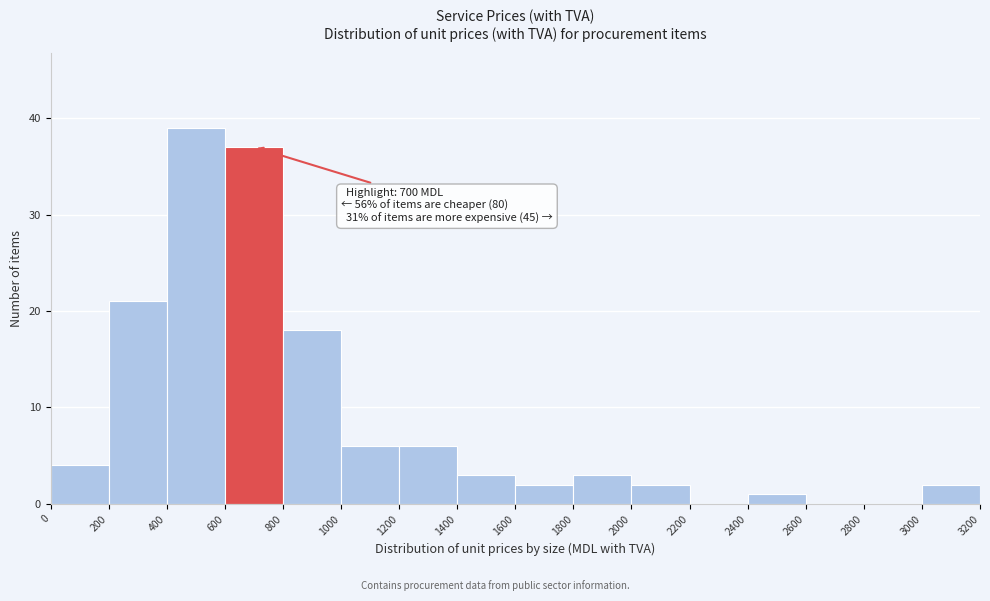

Which range on the x-axis has the tallest bar?

400 to 600